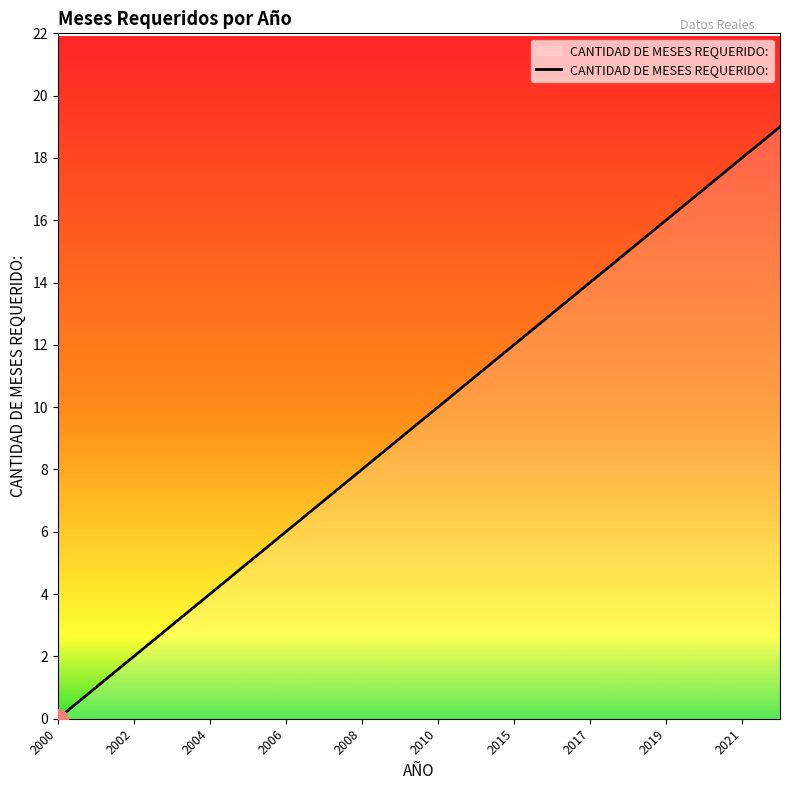

What is the maximum value shown in the chart?

19